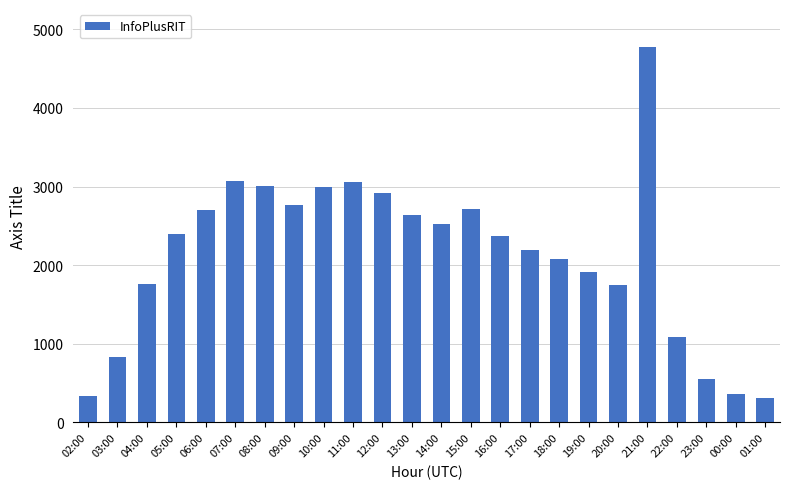

What is the label of the 16th bar from the right?

10:00